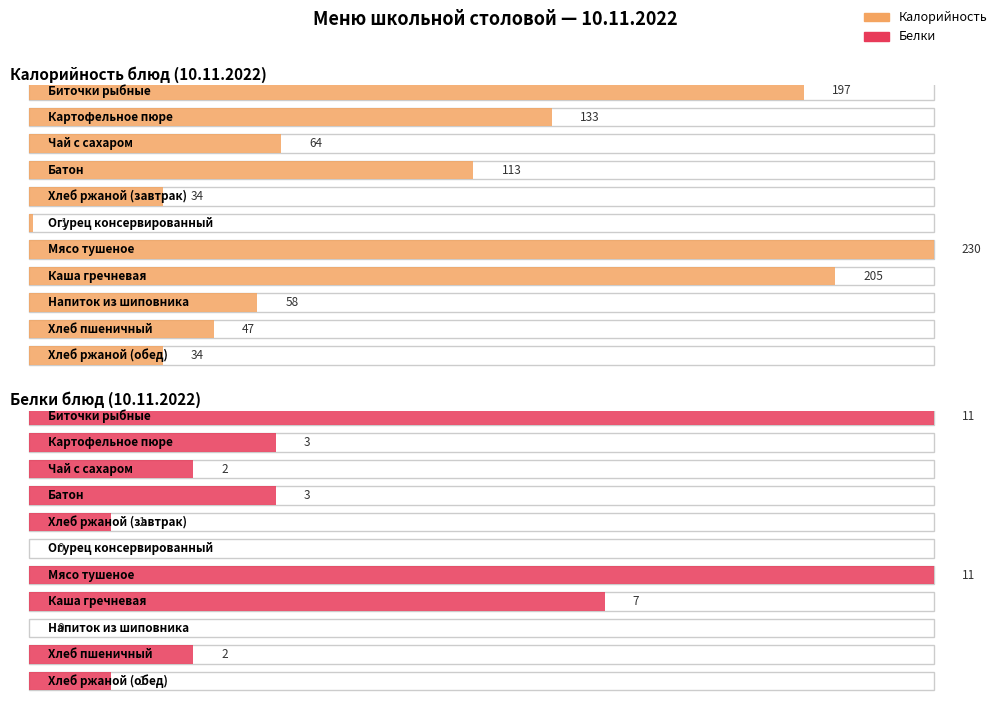

How many data points in Калорийность are less than 64?

5